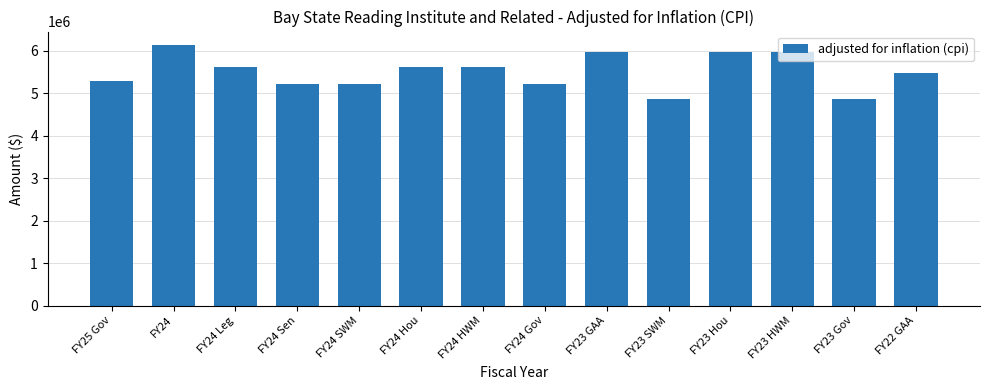

What is the ratio of the value at FY24 SWM to the value at FY24 Gov?

1.0